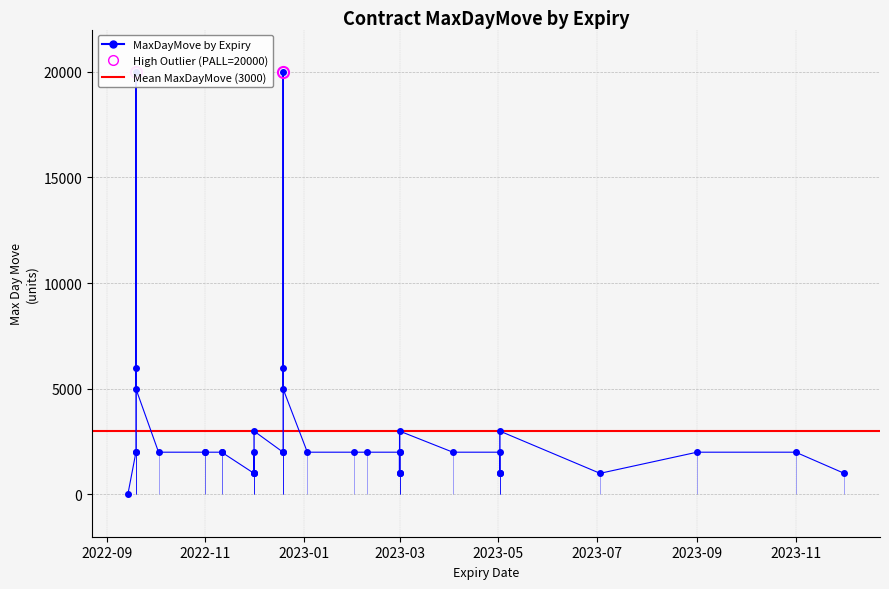

What is the difference between the maximum and minimum values?

19998